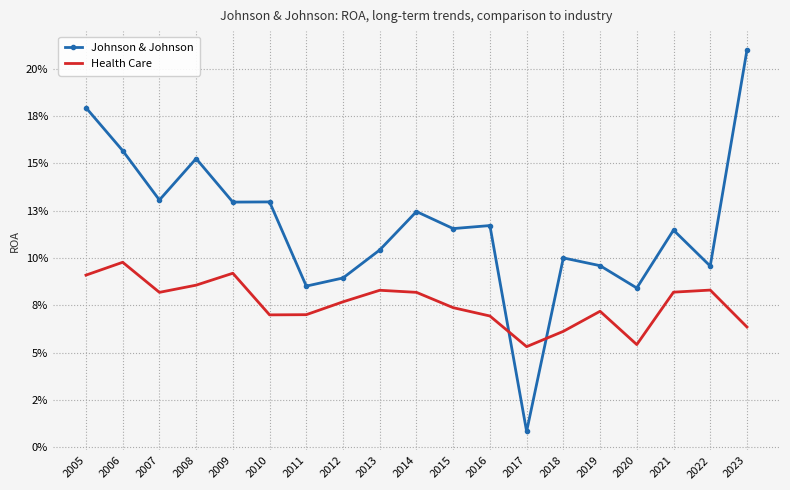

The value of Johnson & Johnson at 2018 is 0.1. True or false?

True